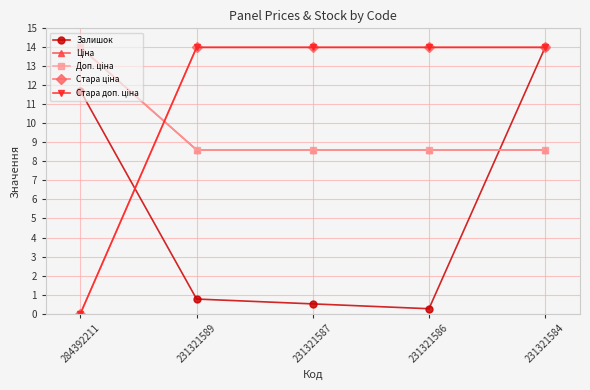

Is this an area chart (filled region under the line)?

No